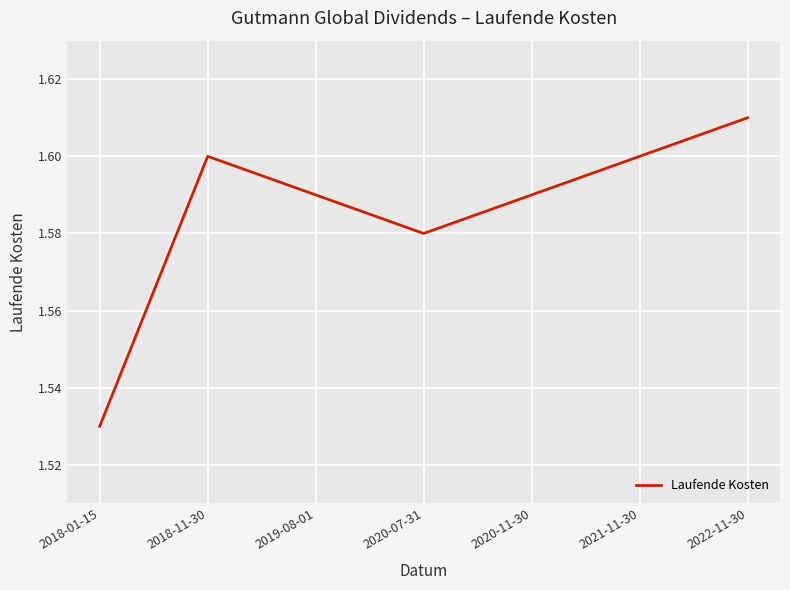

At which label is the value closest to 1?

2018-01-15